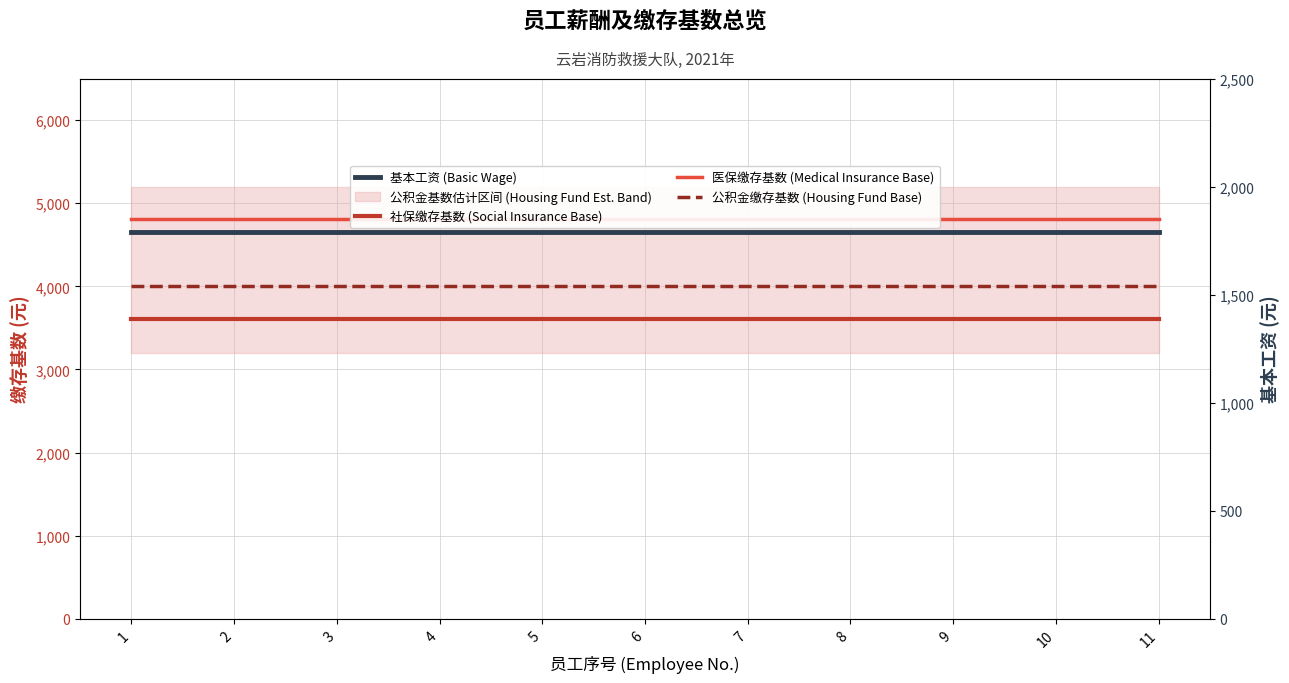

Which category has the highest value across all series?

1